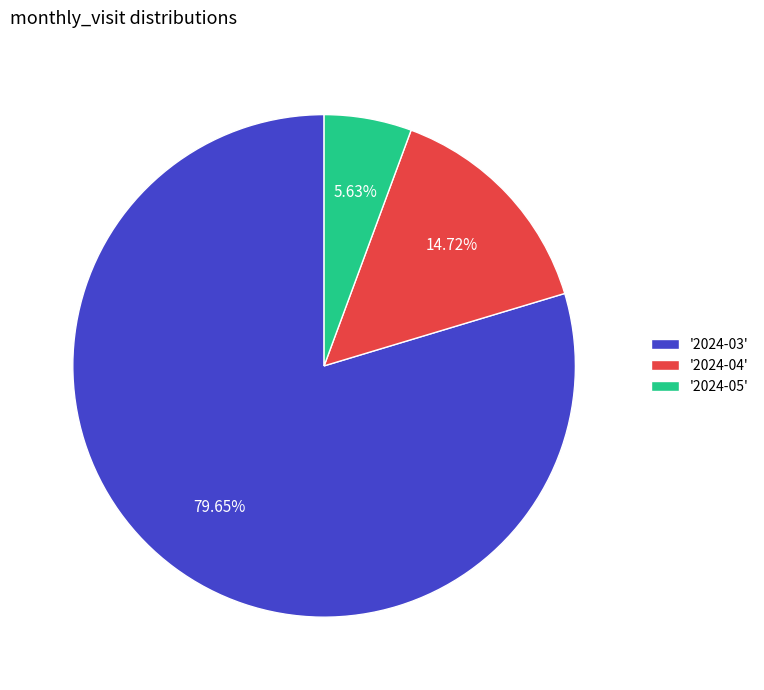

Is the sum of '2024-03' and '2024-05' greater than half?

Yes